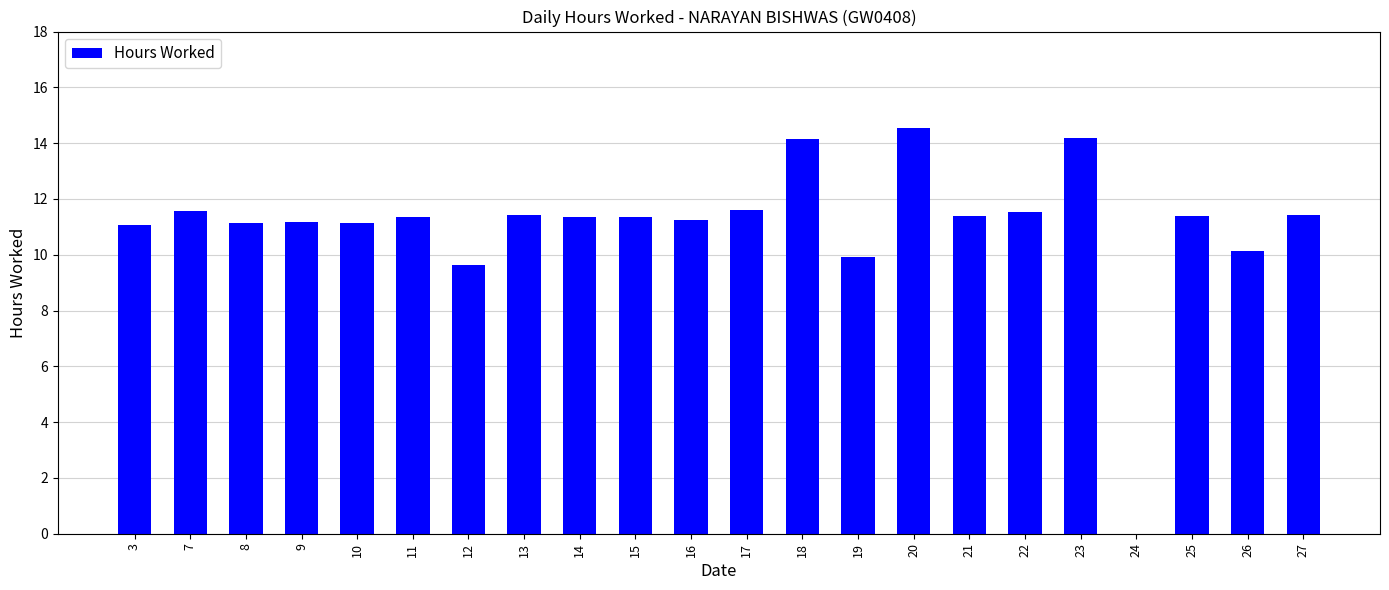

Which label corresponds to the largest value in the chart?

20